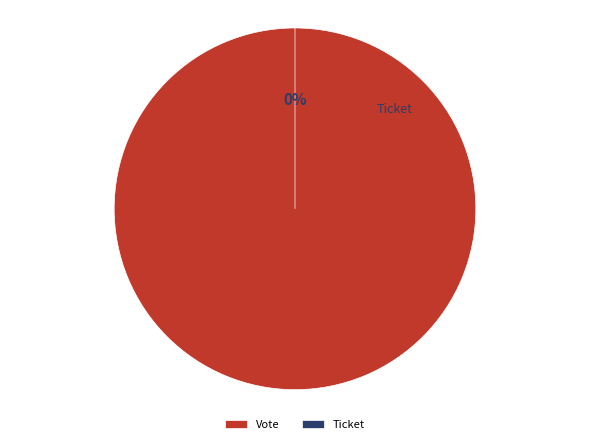

Rank the categories by value from lowest to highest.

Ticket, Vote